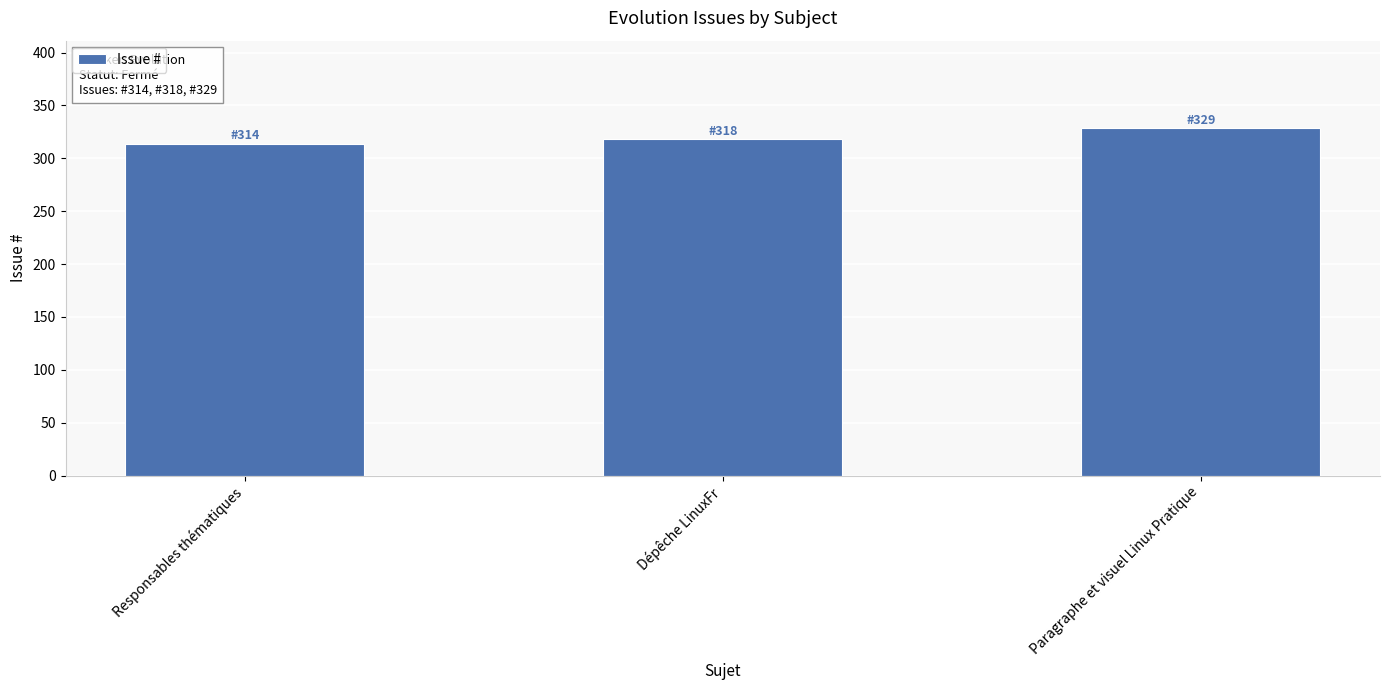

What is the label of the 2nd bar from the right?

Dépêche LinuxFr